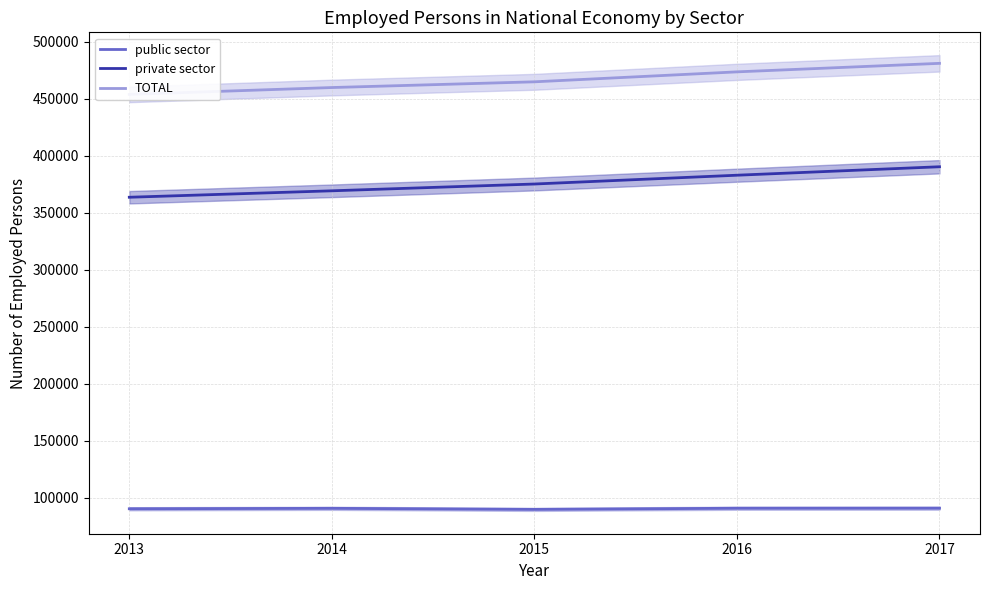

True or false: TOTAL has more than 0 points higher than both neighbors.

False